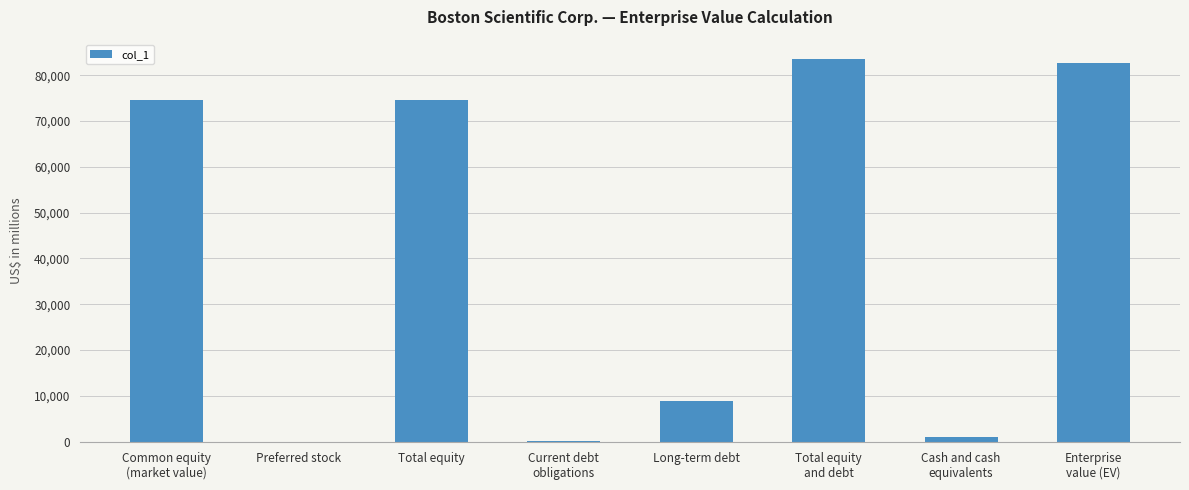

What is the greatest value displayed?

83609